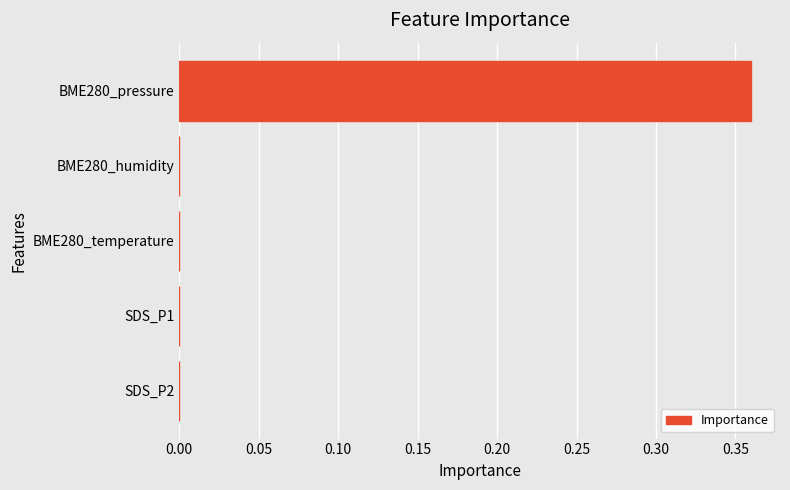

How many series are shown in this chart?

1